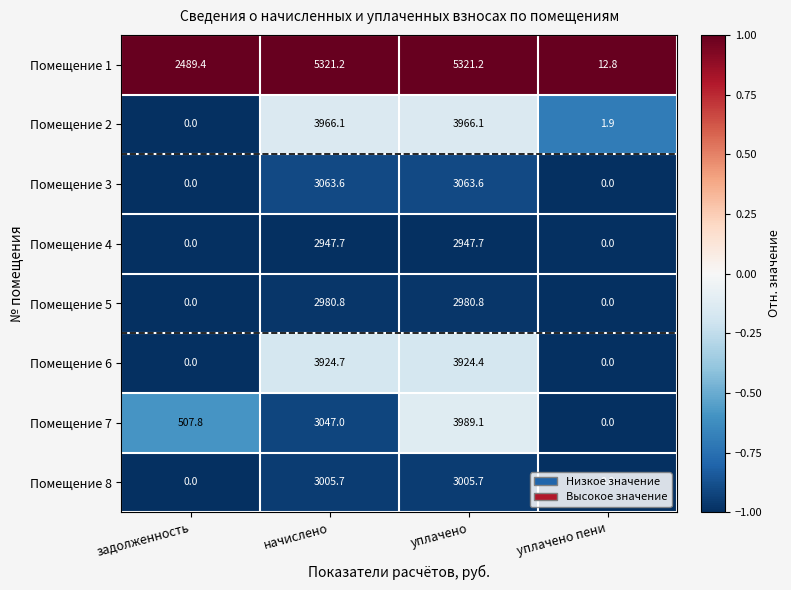

The Помещение 2 series shows 5668.2 at уплачено. True or false?

False